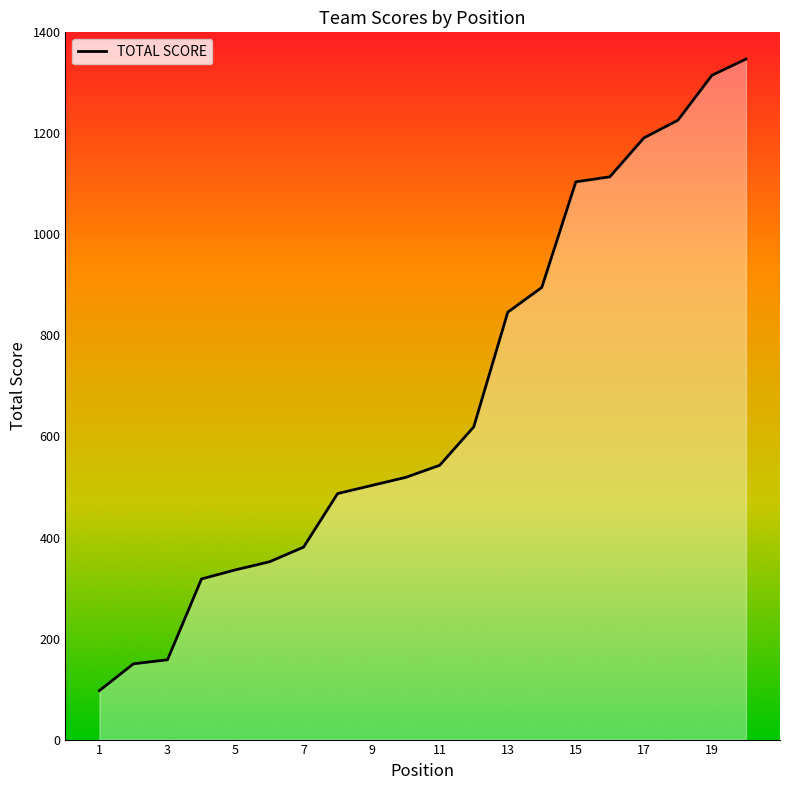

What is the minimum value shown in the chart?

97